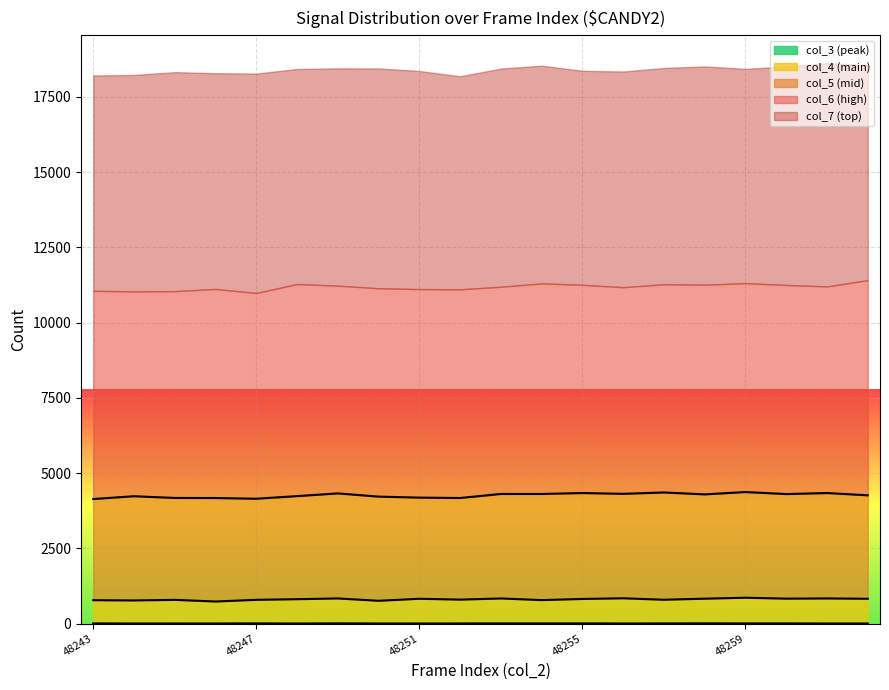

Is it true that col_3 (peak) equals 6 at 48255?

True